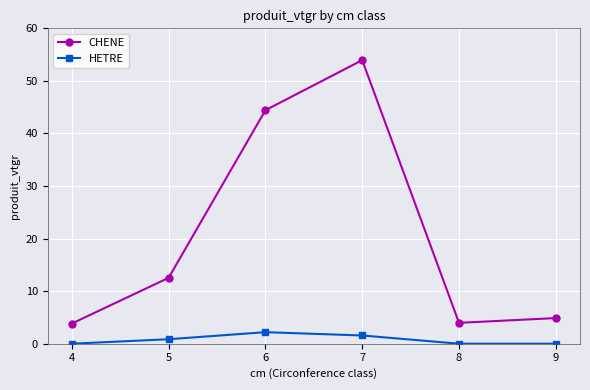

What is the value of the CHENE point at the 5th from the left?

4.0